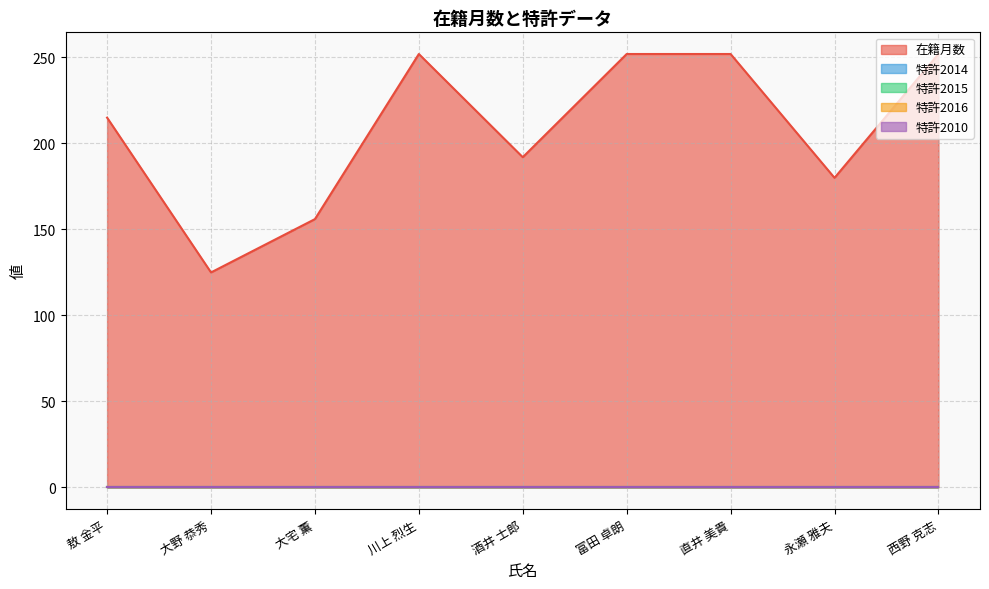

The 特許2015 series shows 0 at 敖 金平. True or false?

True